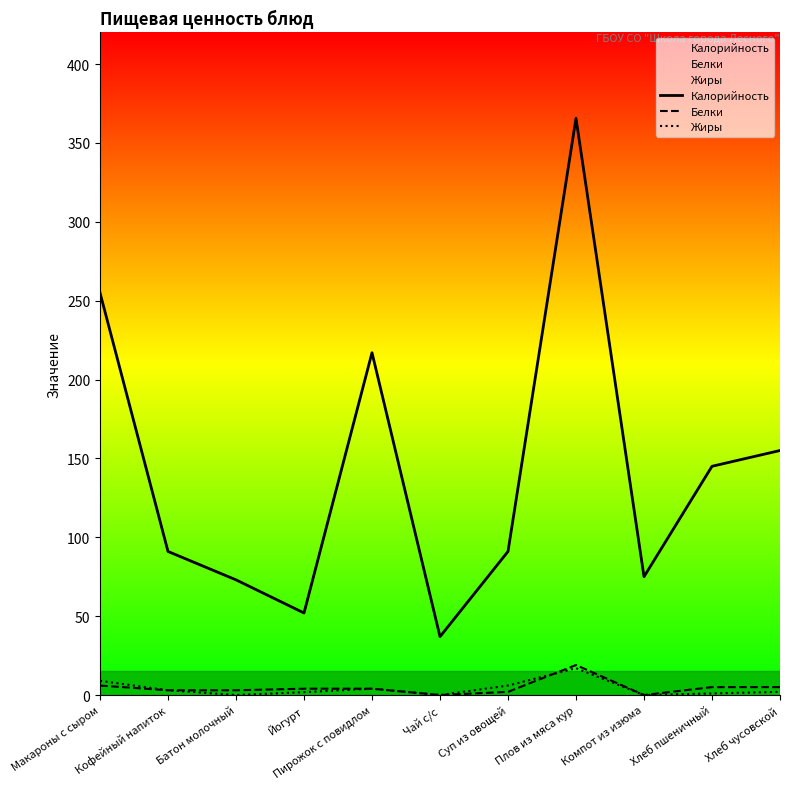

Is the value of Белки at Суп из овощей greater than the value of Жиры at Кофейный напиток?

No